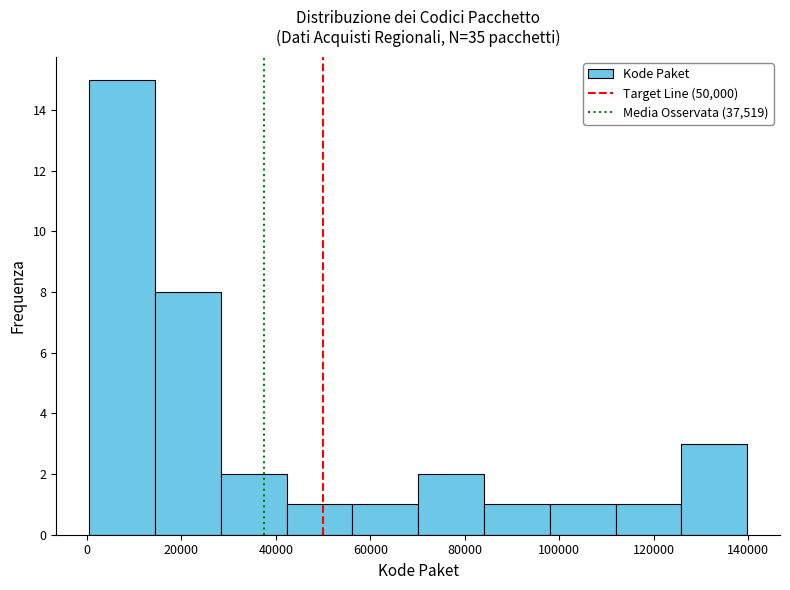

Reading left to right, transcribe this chart: for each bar, give the range it covers on the x-axis and its height. Neither the bar edges nor the heights are printed on the chart, so give them approximately, as read against the axes.

0 to 14000: 15
14000 to 28000: 8
28000 to 42000: 2
42000 to 56000: 1
56000 to 70000: 1
70000 to 84000: 2
84000 to 98000: 1
98000 to 112000: 1
112000 to 126000: 1
126000 to 140000: 3